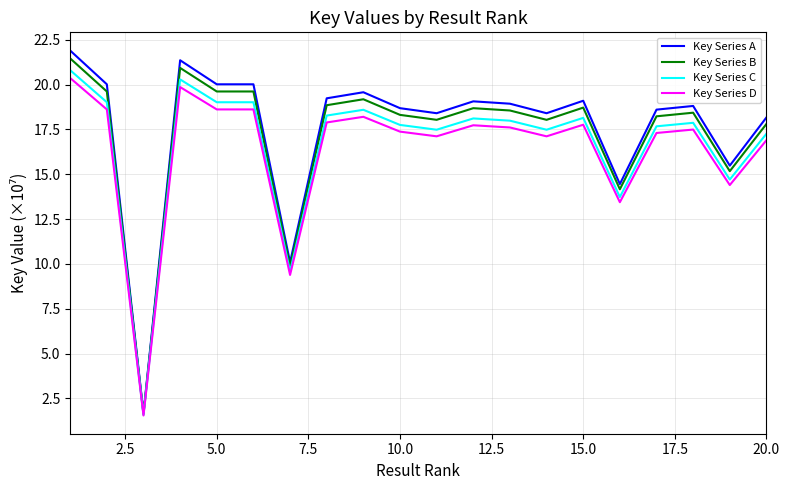

Count the number of data series in this chart.

4